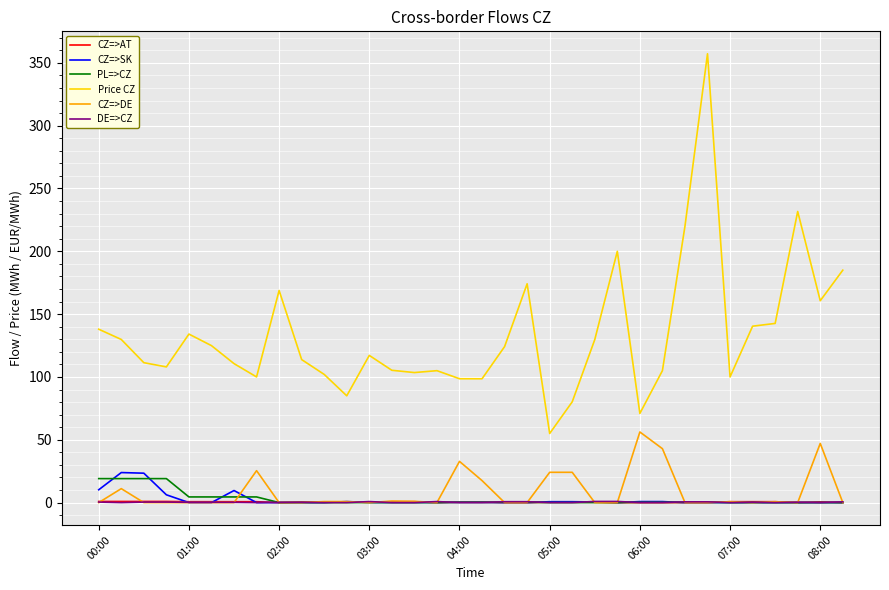

How many series are shown in this chart?

6